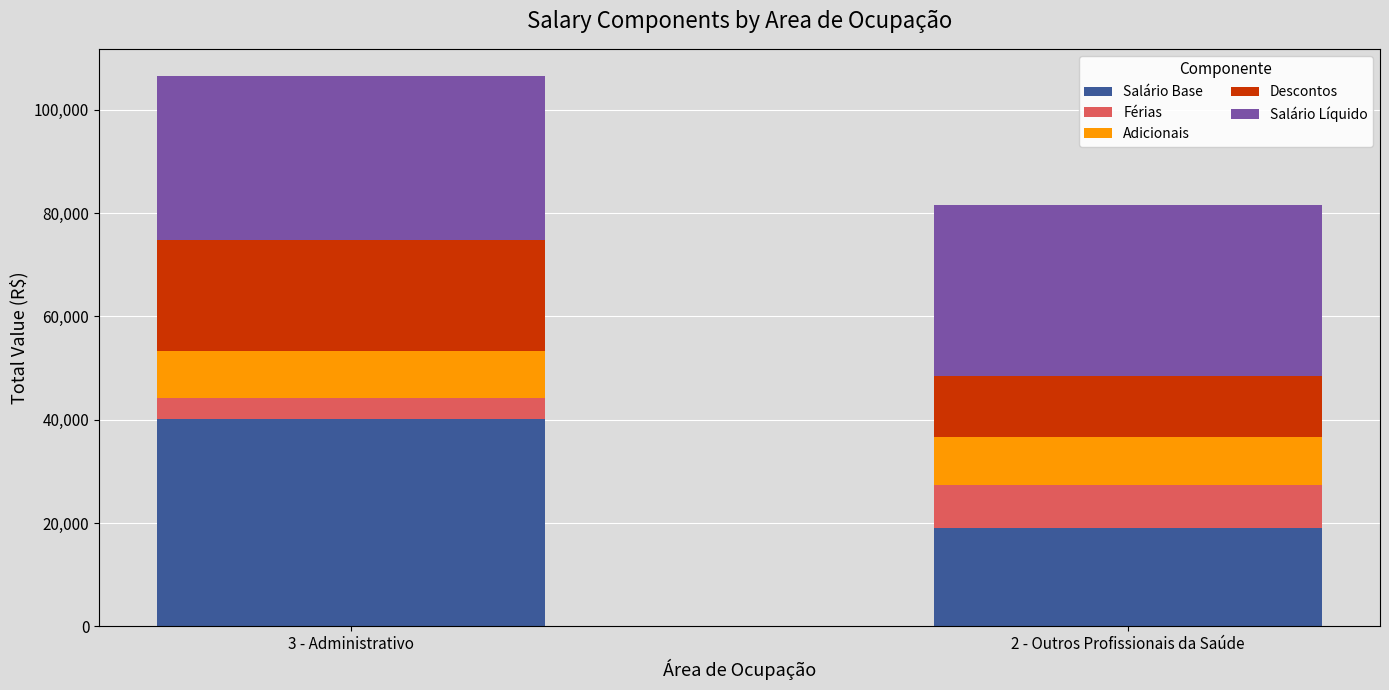

How many bars are there in total?

2